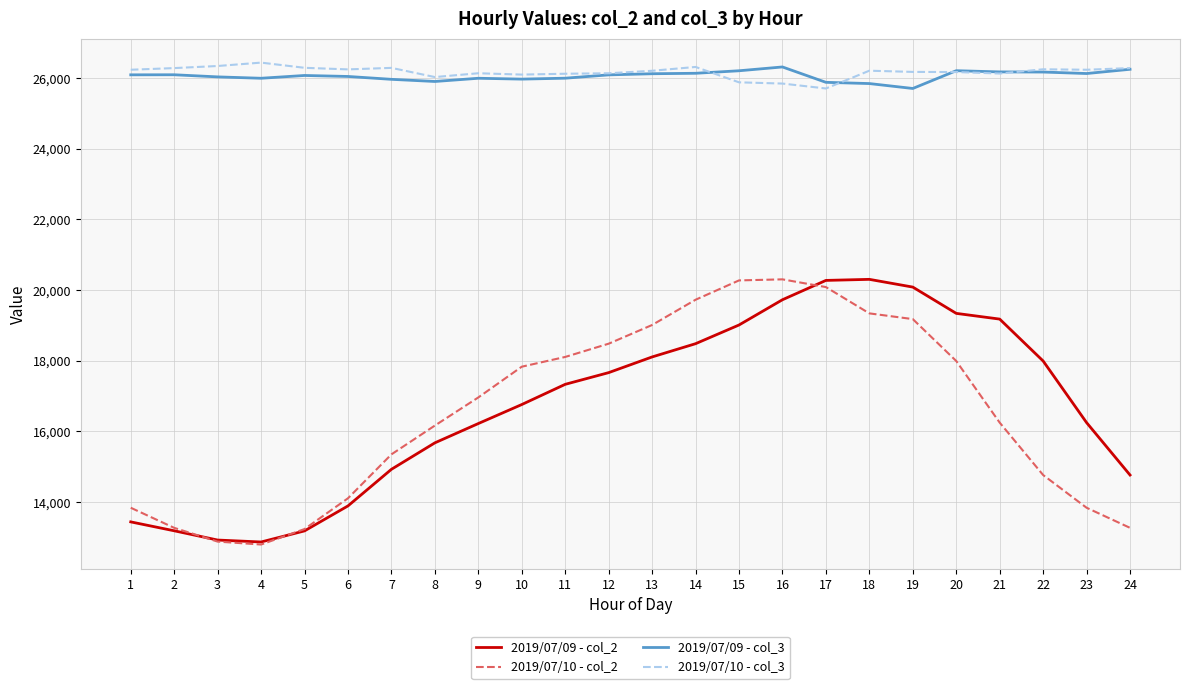

The value of 2019/07/10 - col_2 at 17 is 30367. True or false?

False